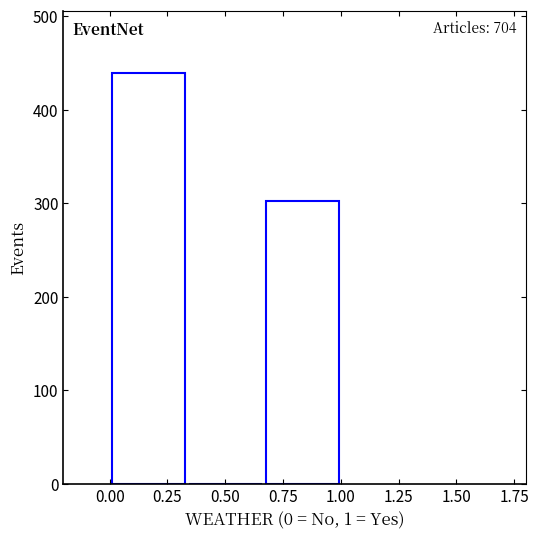

Over which range of the x-axis is the bar tallest?

0.00 to 0.35